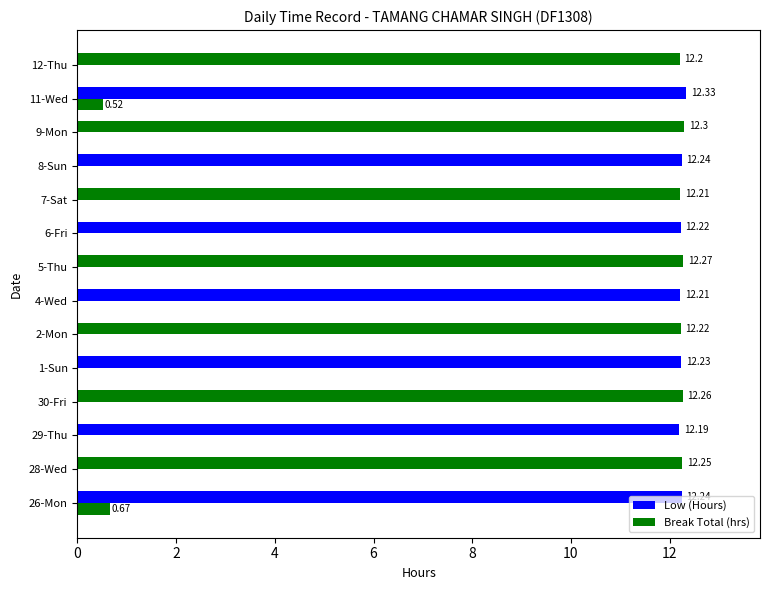

Count the number of data series in this chart.

2